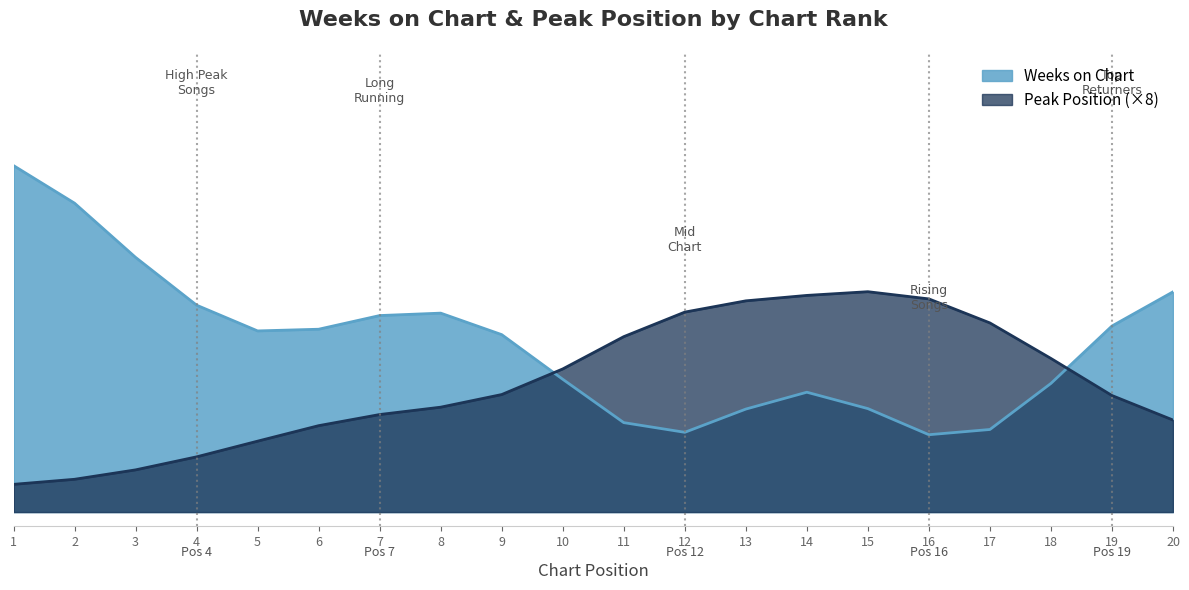

True or false: Weeks on Chart has a value of 224 at 2.

False